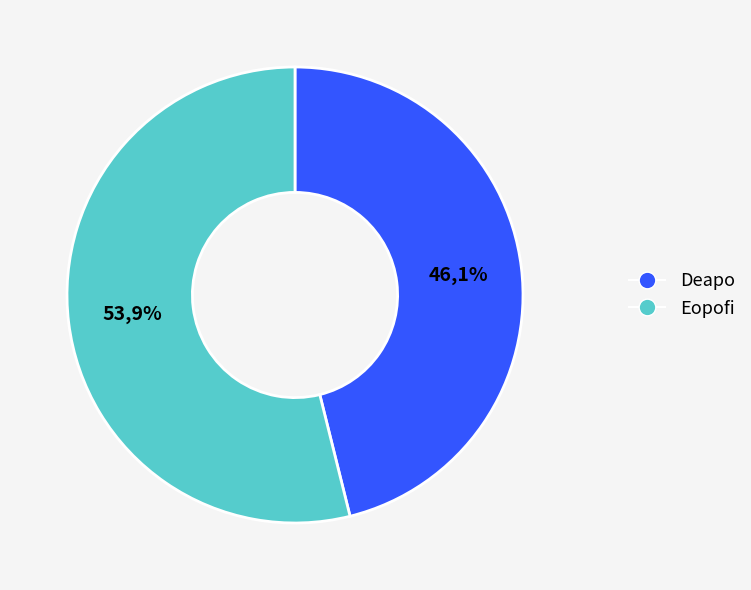

Combined, what portion of the pie is Eopofi and Deapo?

100.0%